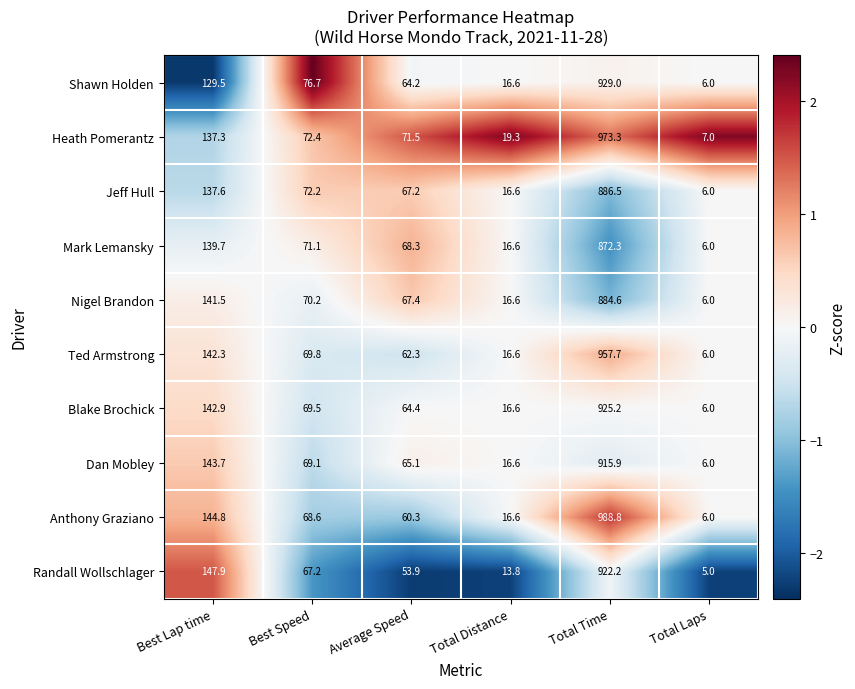

What is the sum of all Randall Wollschlager values?

1210.0